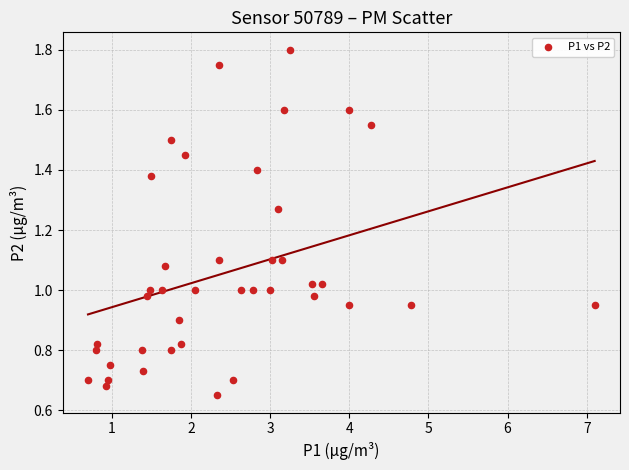

What is the range of X values (max minus min)?

6.4